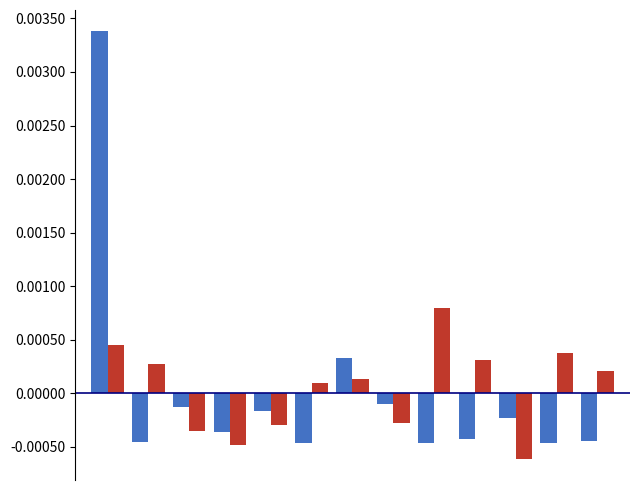

Count the number of categories in the chart.

13